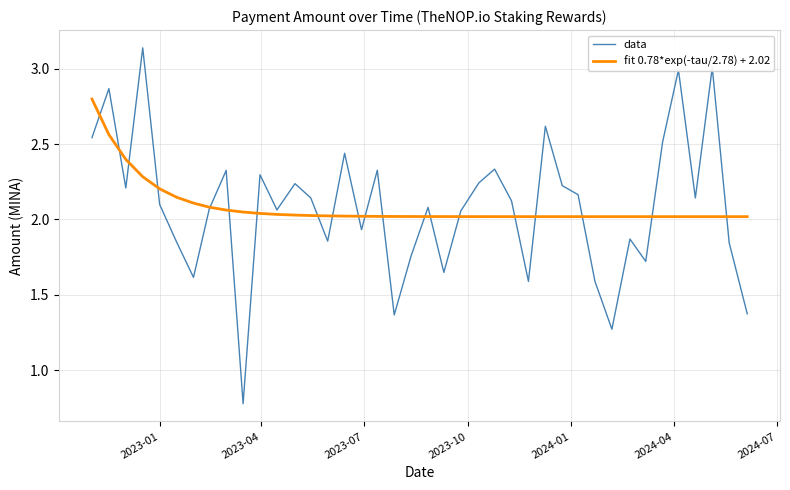

Which series has the largest range (max minus min)?

data